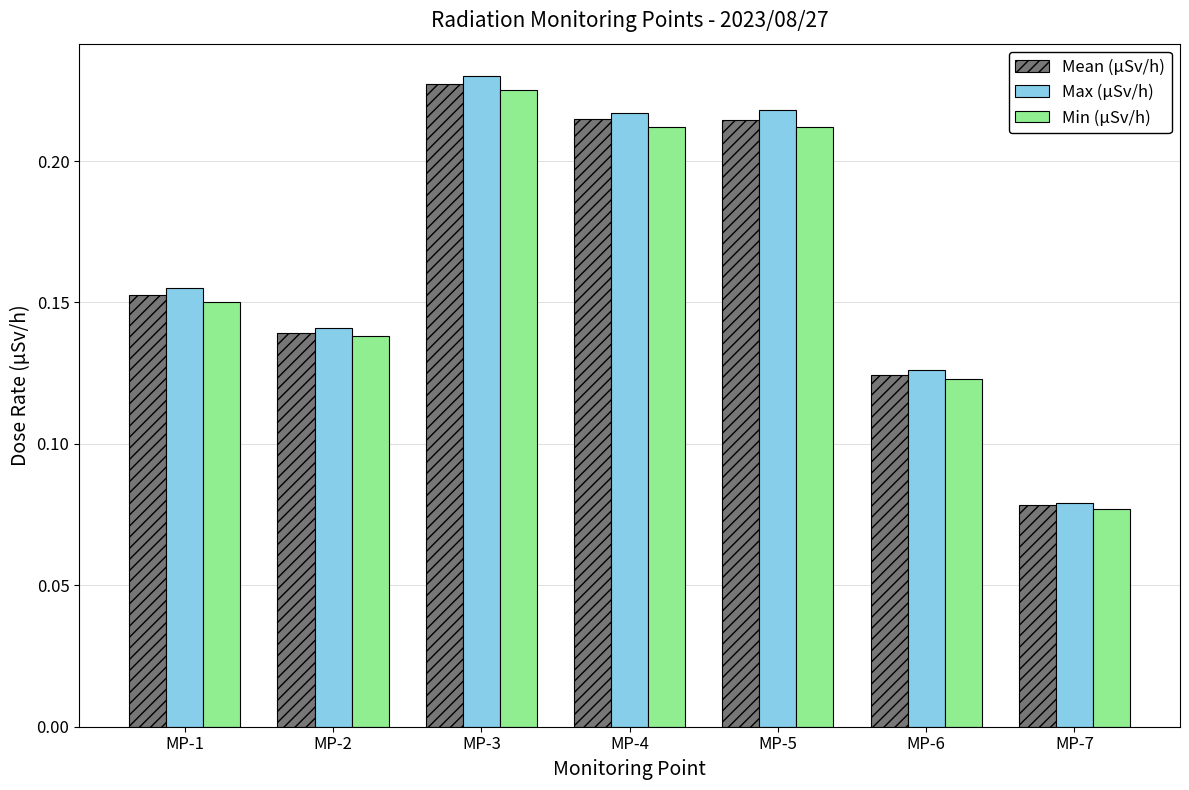

Which series changed the most between MP-1 and MP-6?

Max (μSv/h)